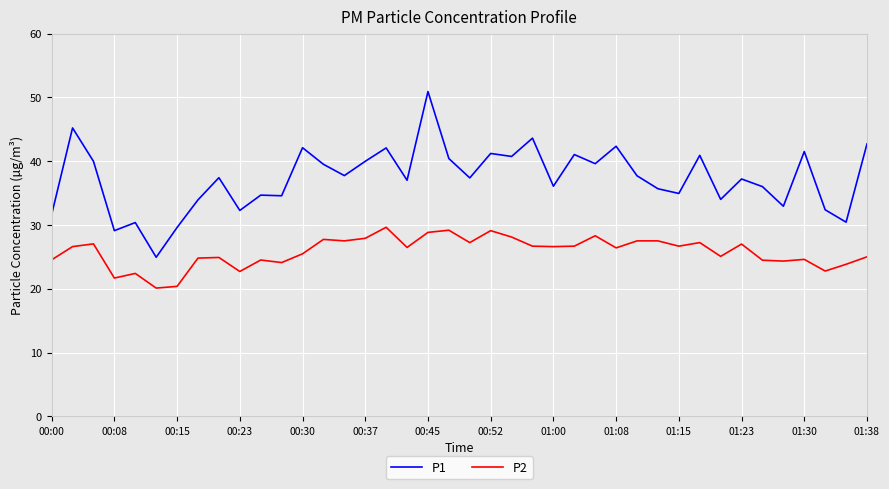

List the series in order of their peak value, highest first.

P1, P2